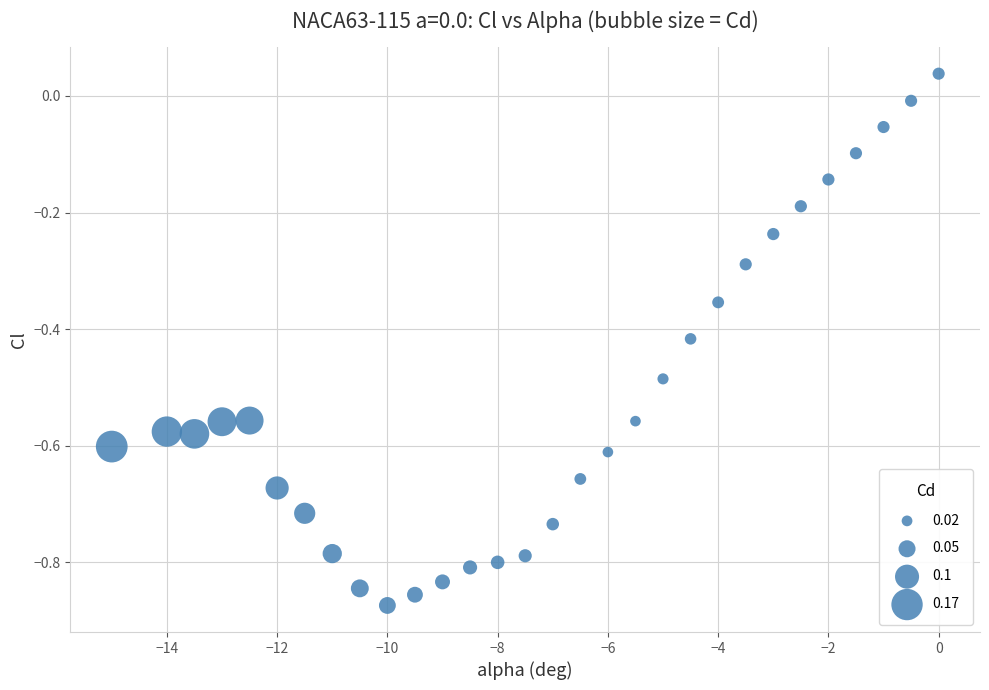

What is the range of Y values (max minus min)?

0.9